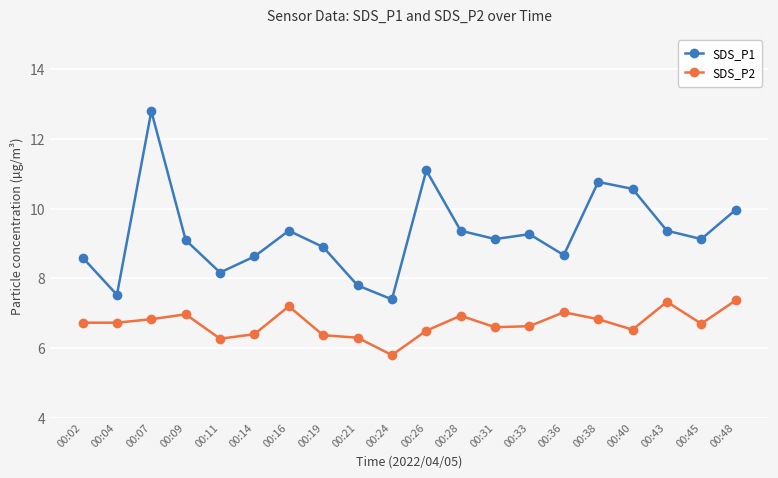

What is the average value of the SDS_P2 series?

6.7